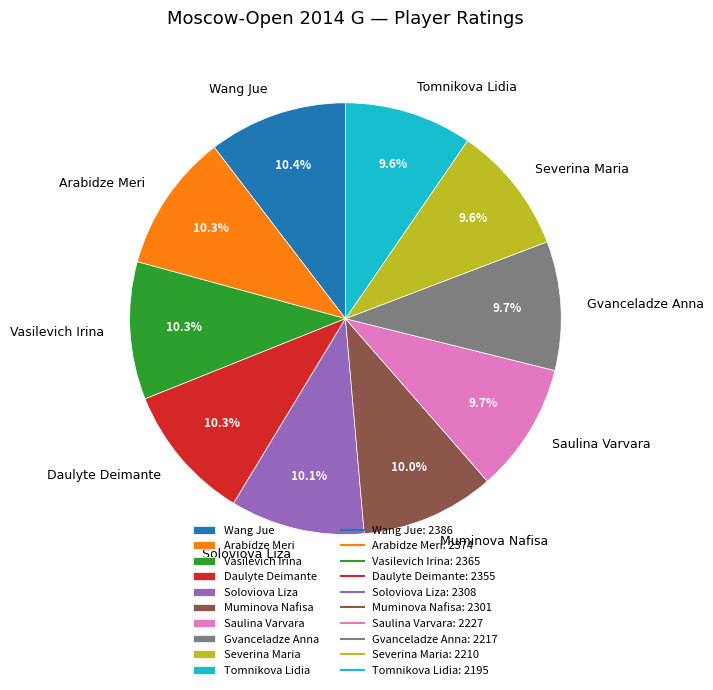

To the nearest percent, what is the difference between the largest and smallest slice percentages?

1%